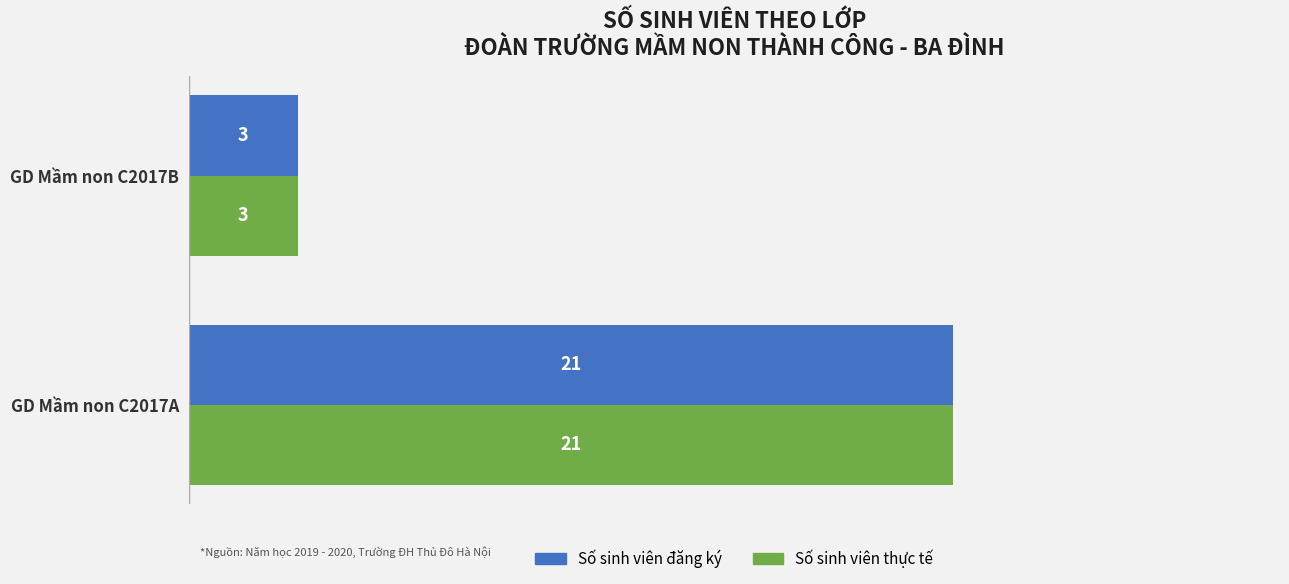

What is the average value of the Số sinh viên đăng ký series?

12